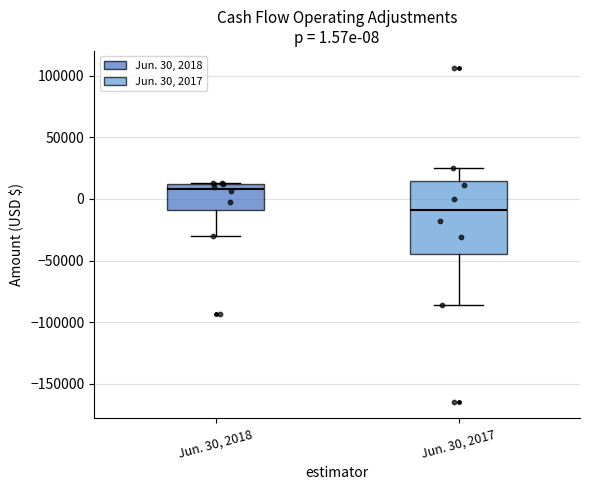

Comparing the boxes themselves (not the whiskers), which one is the tallest?

Jun. 30, 2017